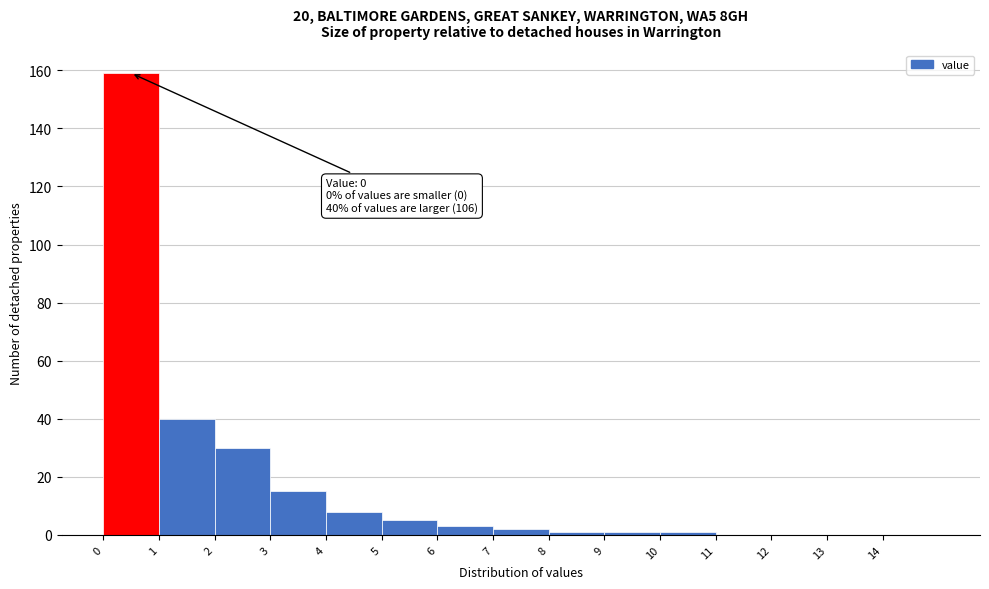

Which range on the x-axis has the tallest bar?

0 to 1